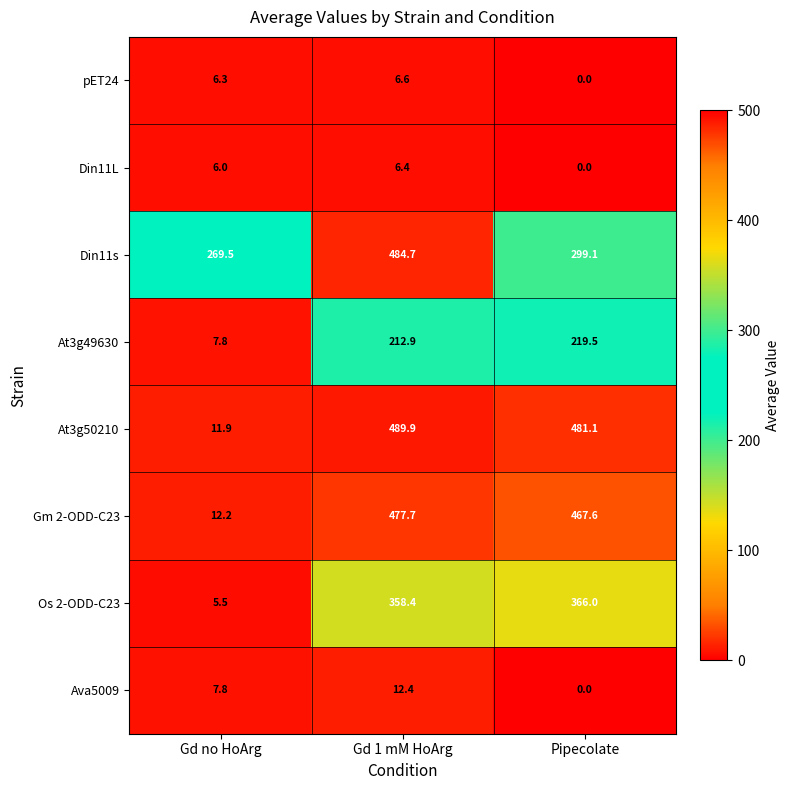

At how many categories does at least one series exceed 53?

3